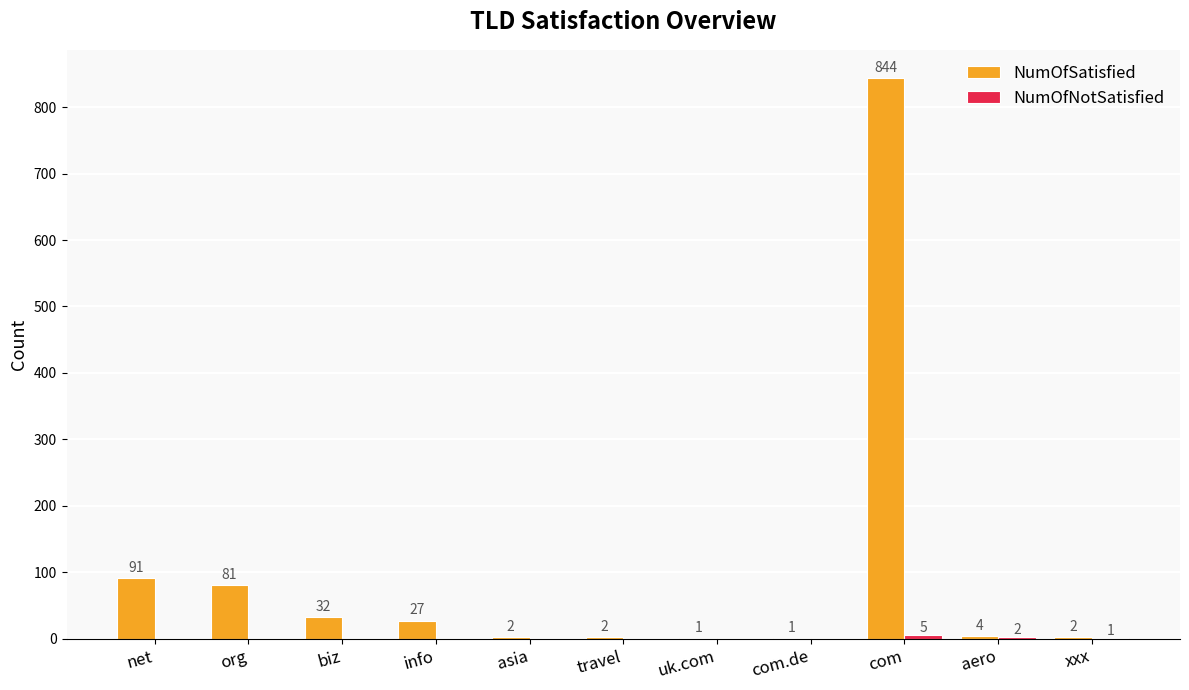

Is it true that NumOfSatisfied equals 2 at travel?

True